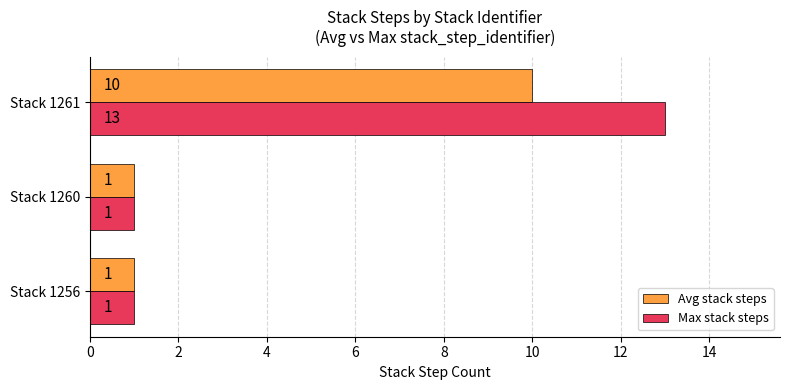

Rank the series by their maximum value, from lowest to highest.

Avg stack steps, Max stack steps